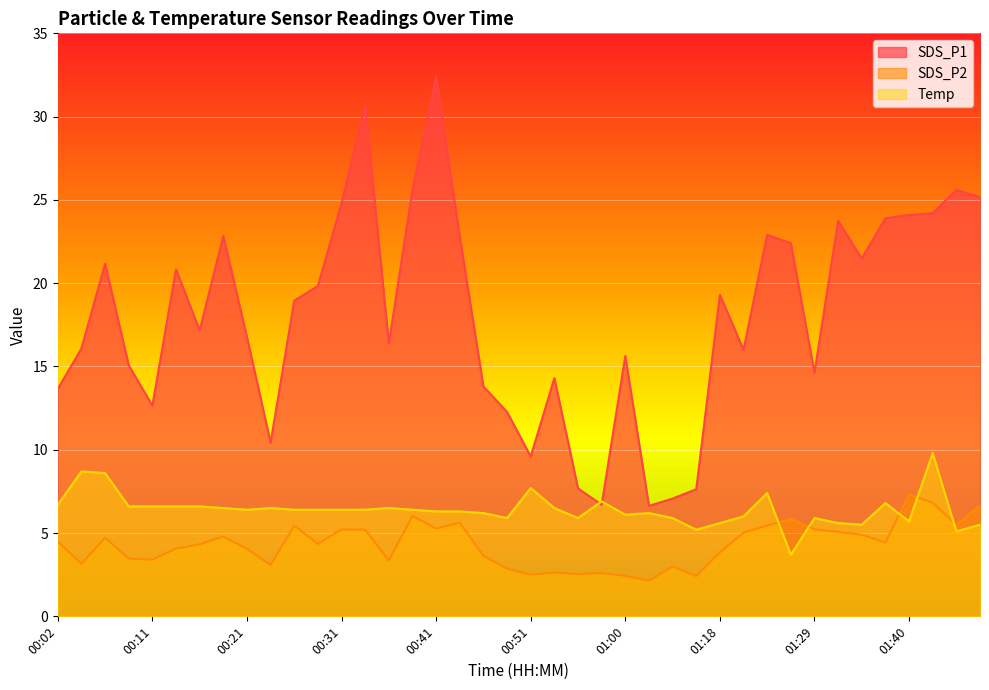

What is the label of the 30th point from the left?

01:21